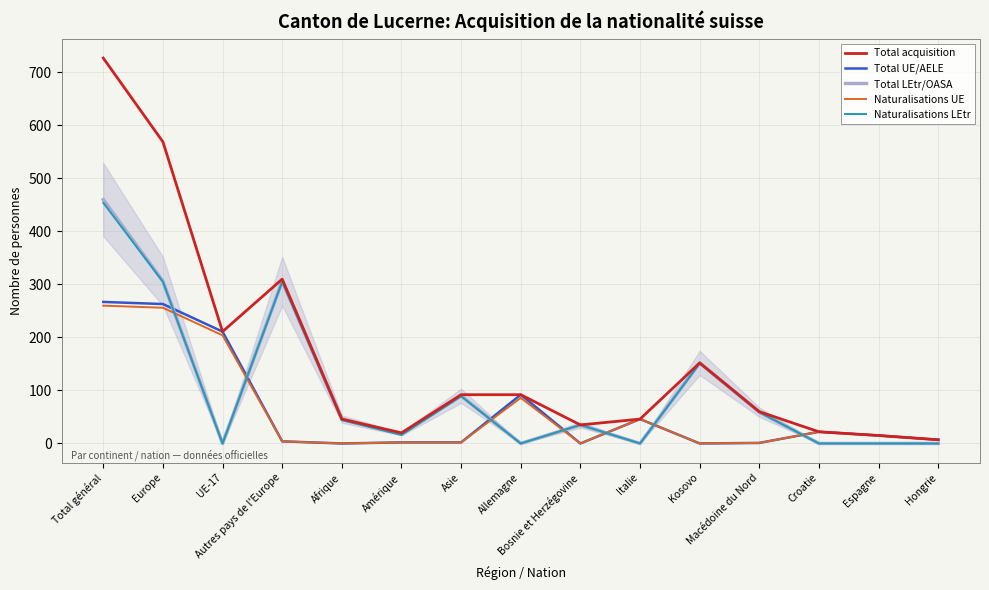

Which series has the largest range (max minus min)?

Total acquisition